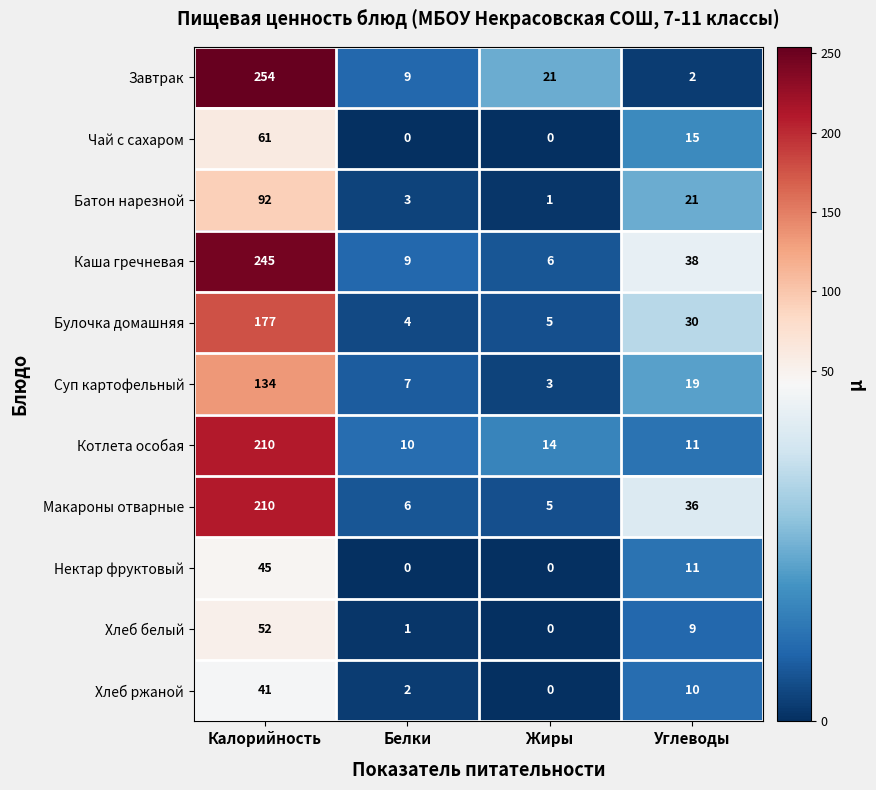

The value of Батон нарезной at Белки is 3. True or false?

True